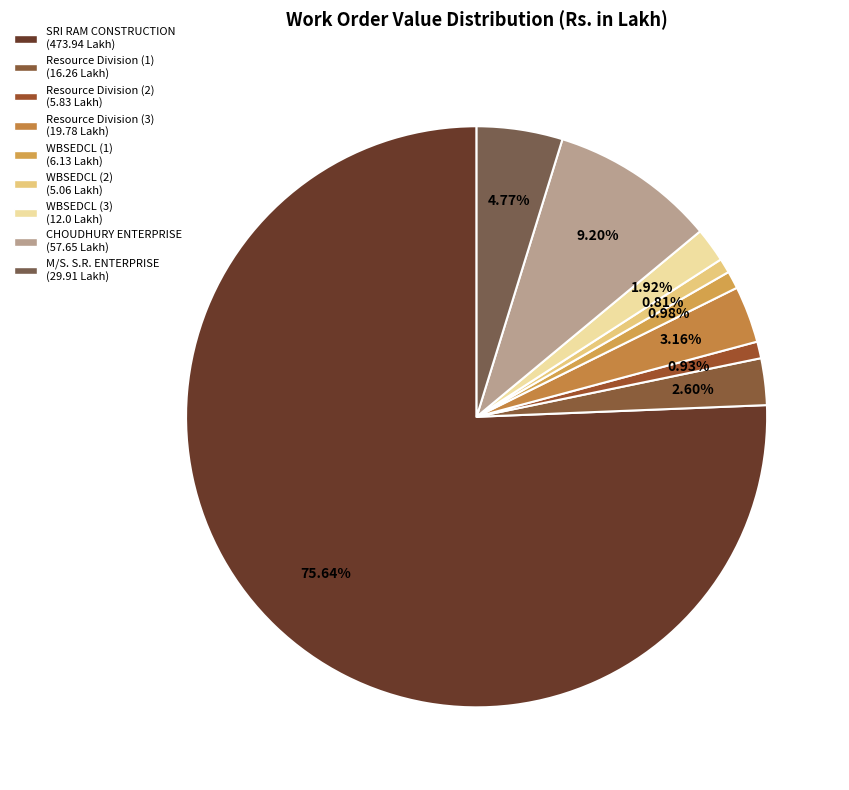

Is it true that SRI RAM CONSTRUCTION is 76% of the pie?

True